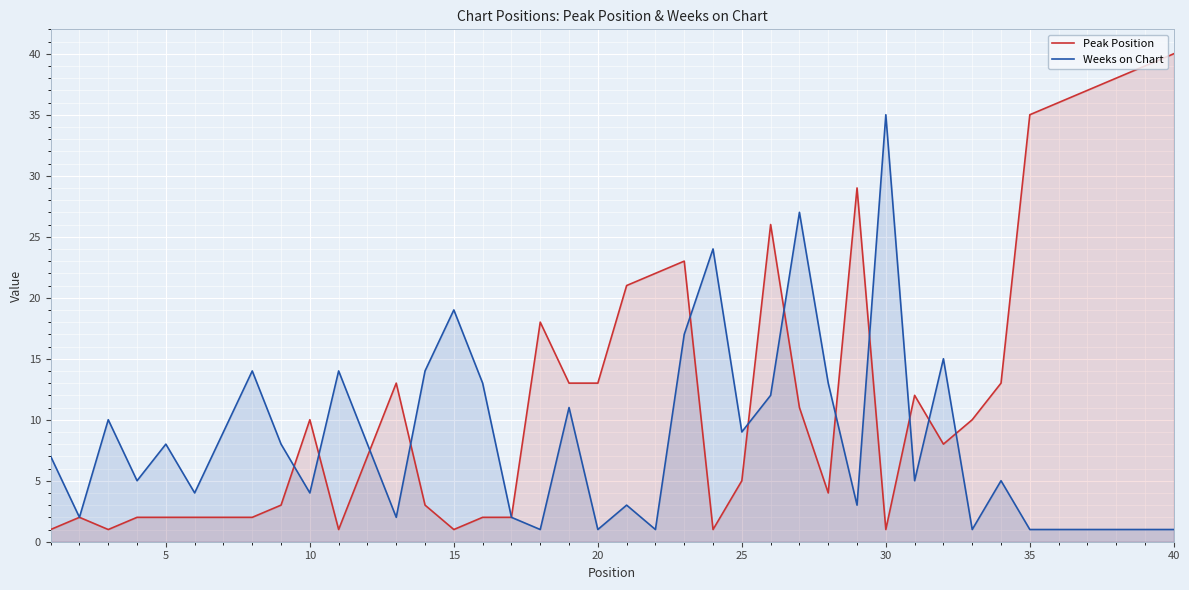

Count the number of data series in this chart.

2